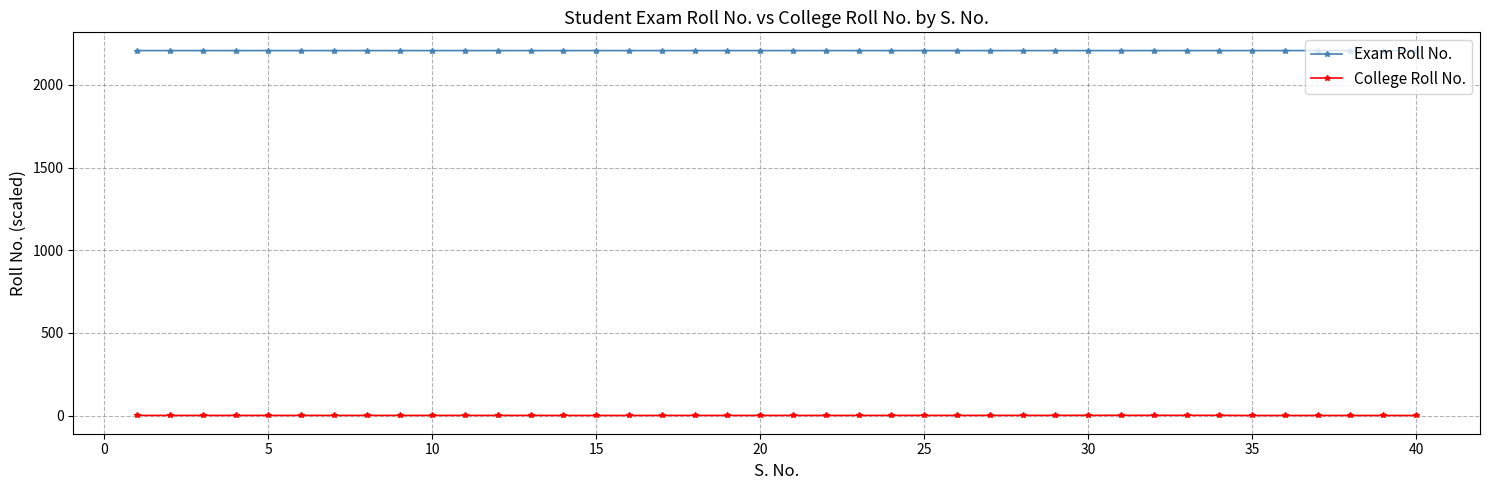

What is the value of the Exam Roll No. point at the 27th from the left?

2208.0